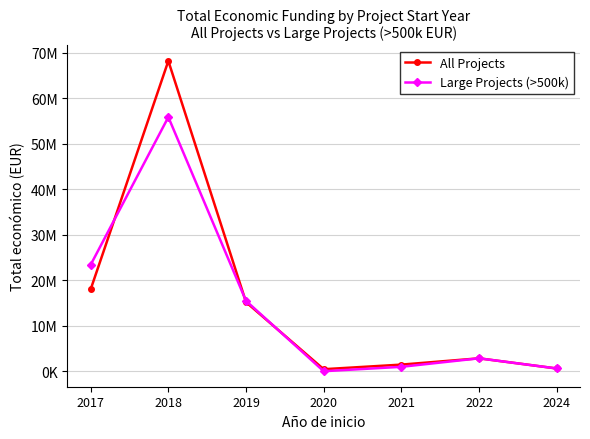

Where does the Large Projects (>500k) series first go above 2831212?

2017